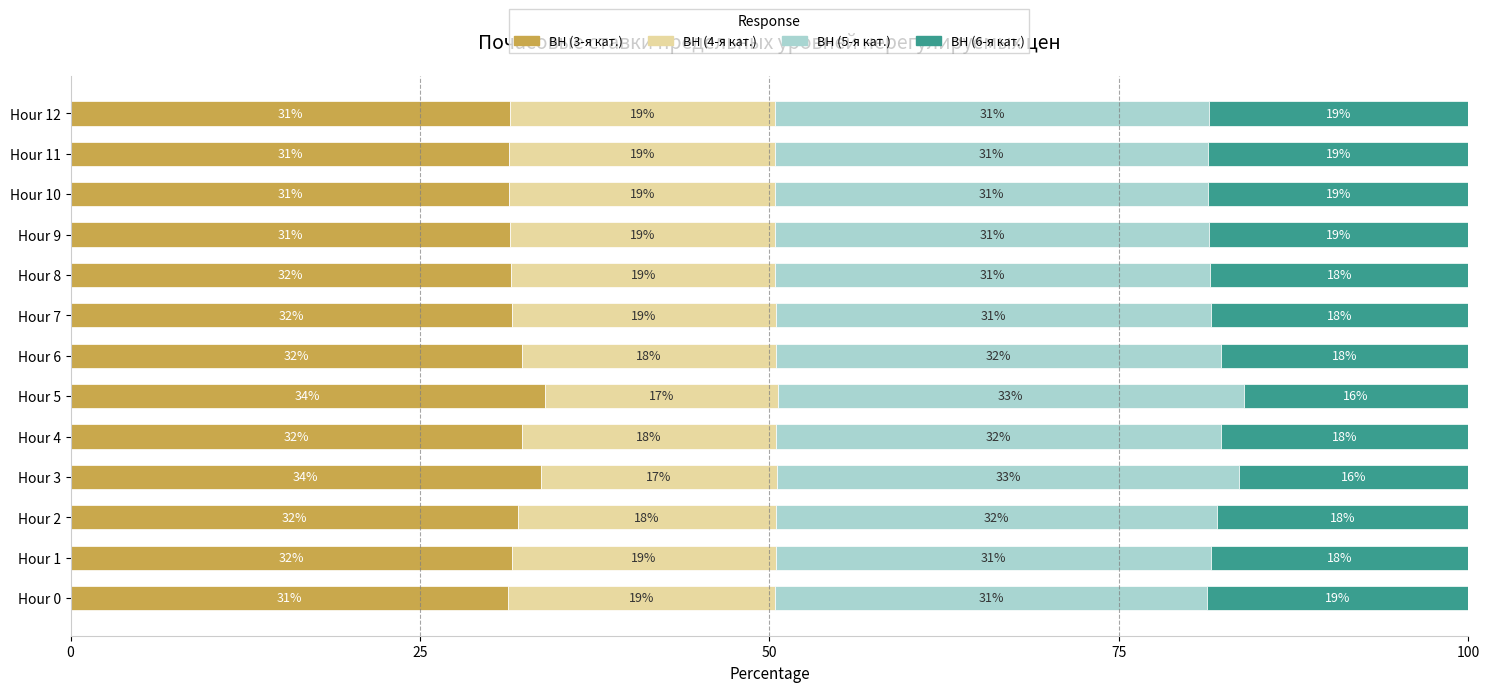

What is the total value across all series at Hour 11?

100.0